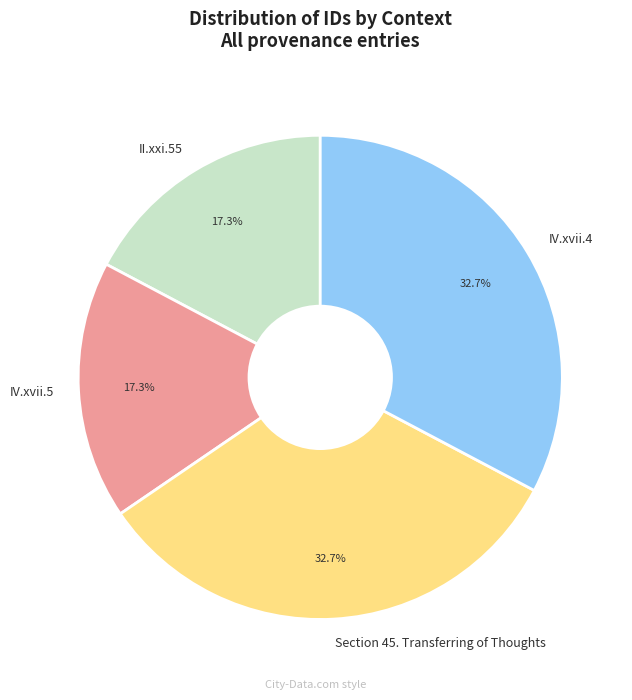

How much of the chart is everything except II.xxi.55?

82.7%